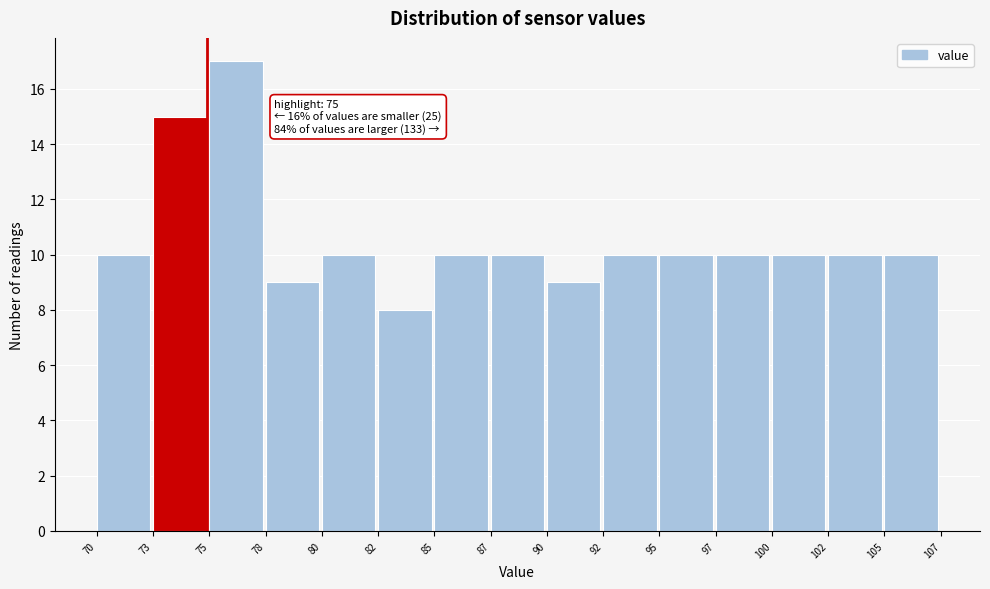

Reading left to right, transcribe all the data shown in this chart.

10	15	17	9	10	8	10	10	9	10	10	10	10	10	10